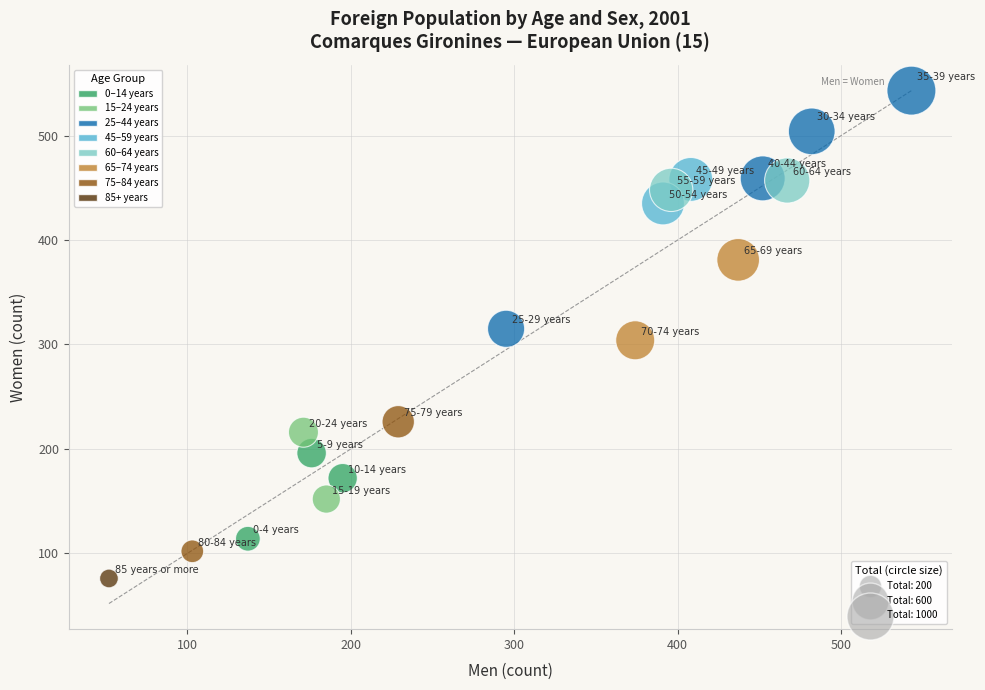

What is the range of Y values (max minus min)?

467